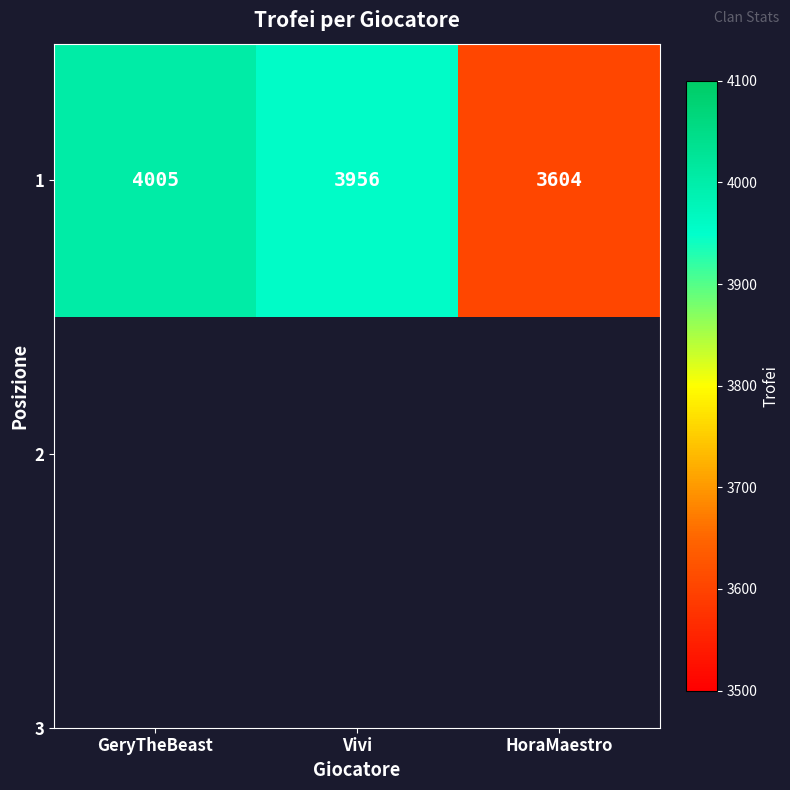

List the labels in order of value, smallest first.

HoraMaestro, Vivi, GeryTheBeast